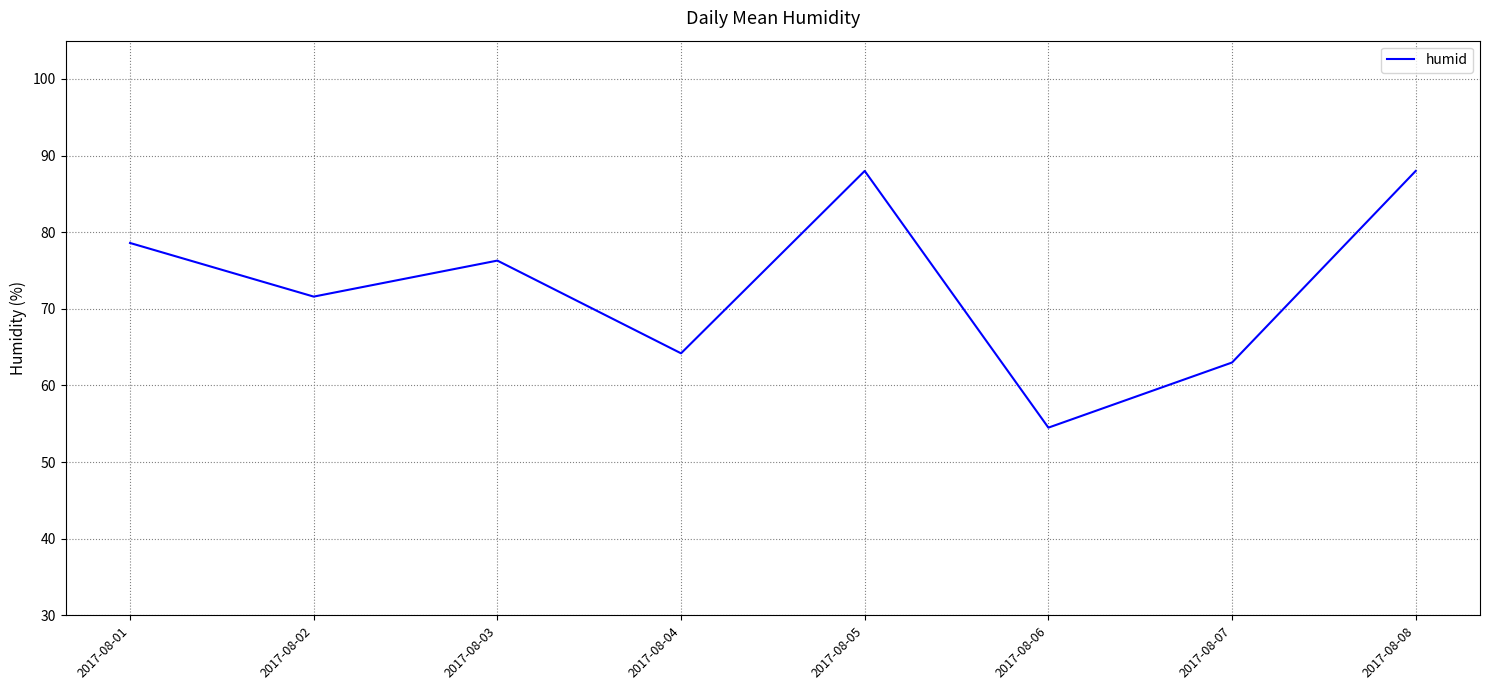

How many lines are shown in the chart?

1